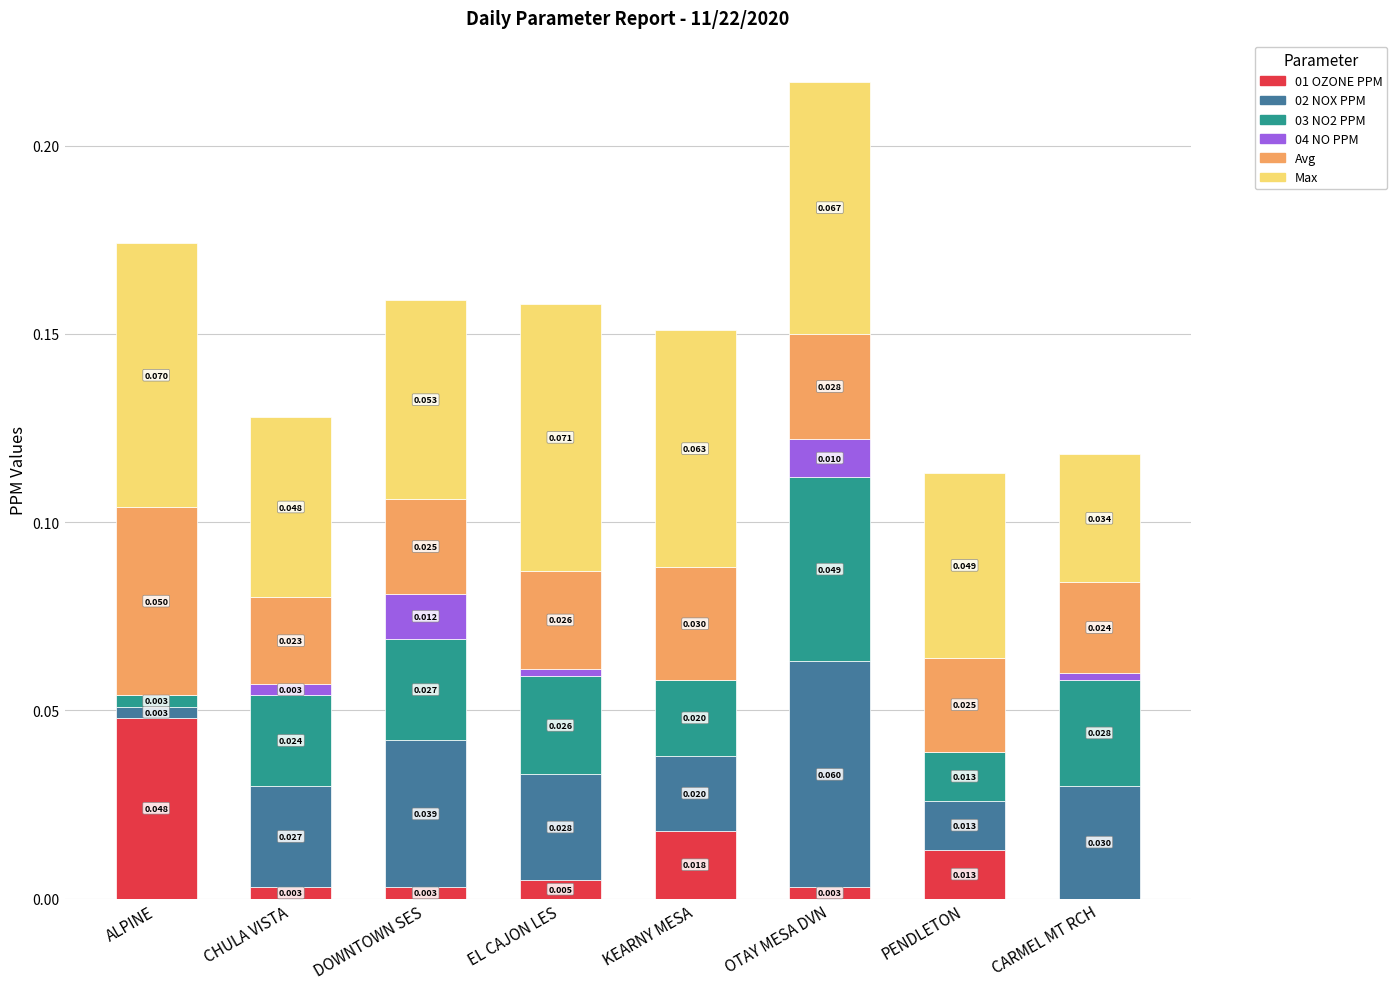

At which category is the sum across all series the highest?

OTAY MESA DVN